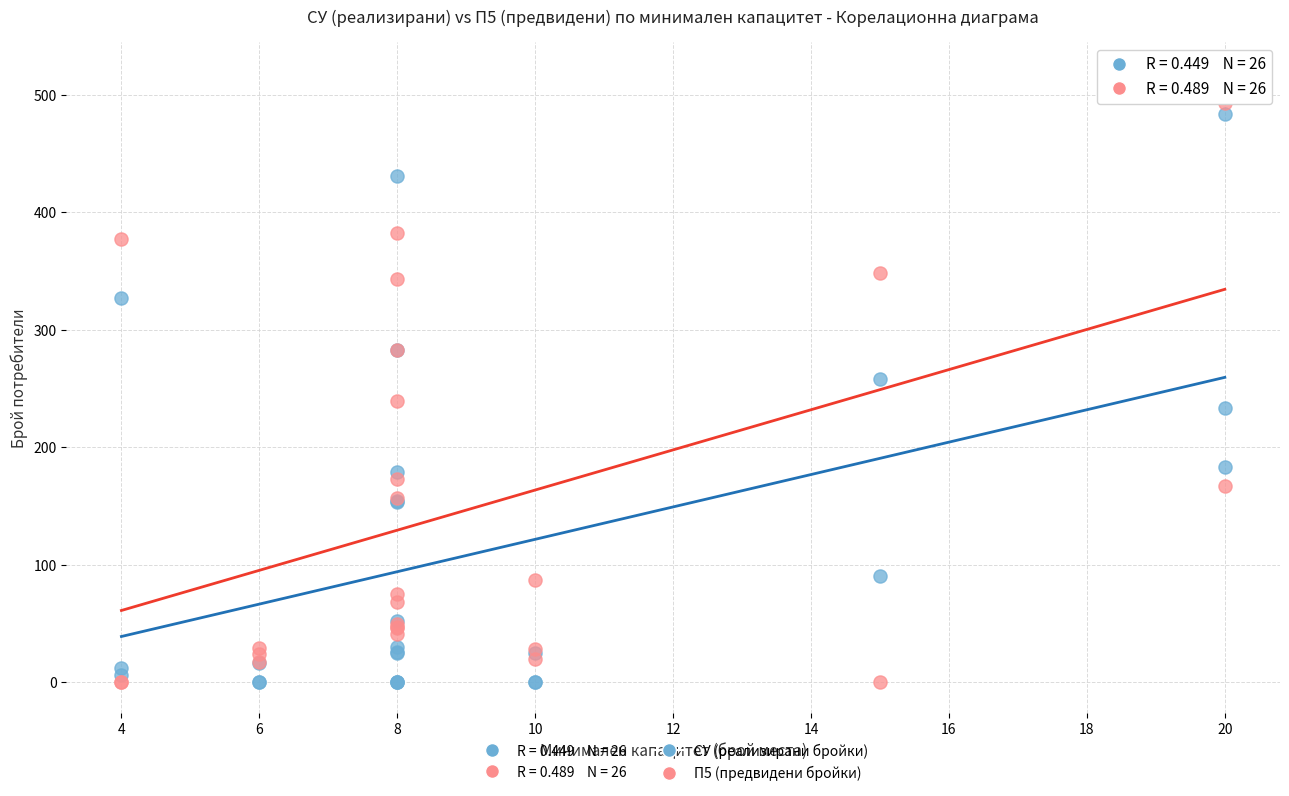

Which series has the largest Y range (max minus min)?

П5 (предвидени бройки)